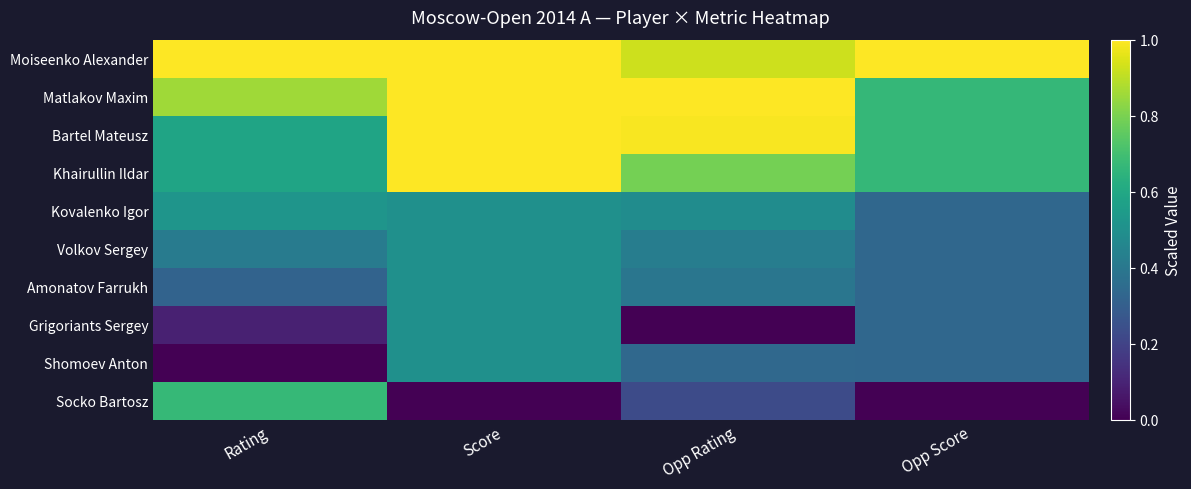

Which series has the largest total across all categories?

Moiseenko Alexander